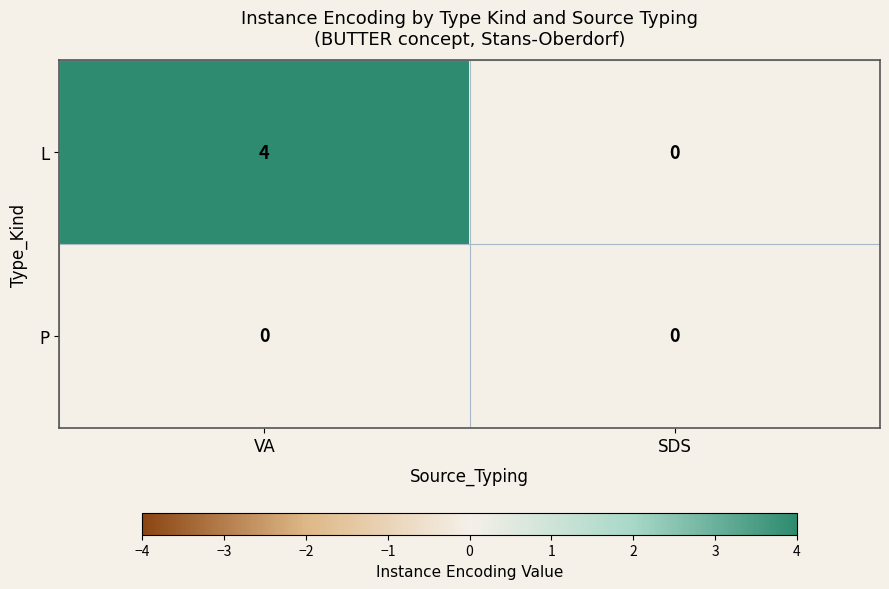

At how many categories does at least one series exceed 2?

1